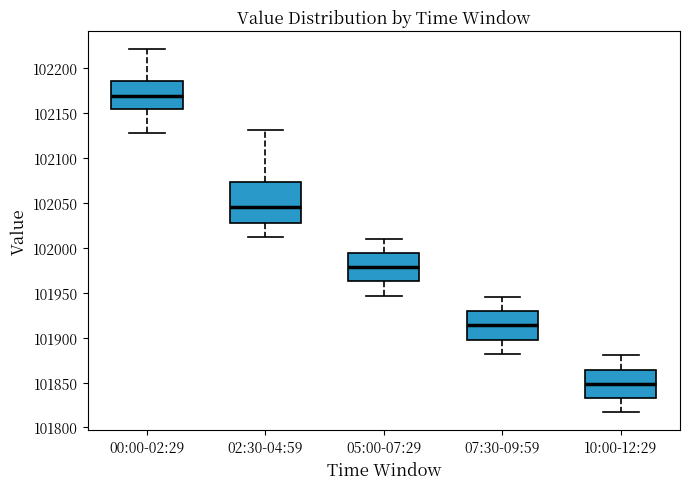

Reading left to right, read every box against the y-axis: the position of its median line, the range the box covers, and the ends of its whiskers. The values are not printed on the chart, so give them approximately, as read against the axis.

00:00-02:29: median 102170, box 102155 to 102185, whiskers 102130 to 102220
02:30-04:59: median 102045, box 102030 to 102075, whiskers 102010 to 102130
05:00-07:29: median 101980, box 101965 to 101995, whiskers 101945 to 102010
07:30-09:59: median 101915, box 101900 to 101930, whiskers 101880 to 101945
10:00-12:29: median 101850, box 101835 to 101865, whiskers 101815 to 101880